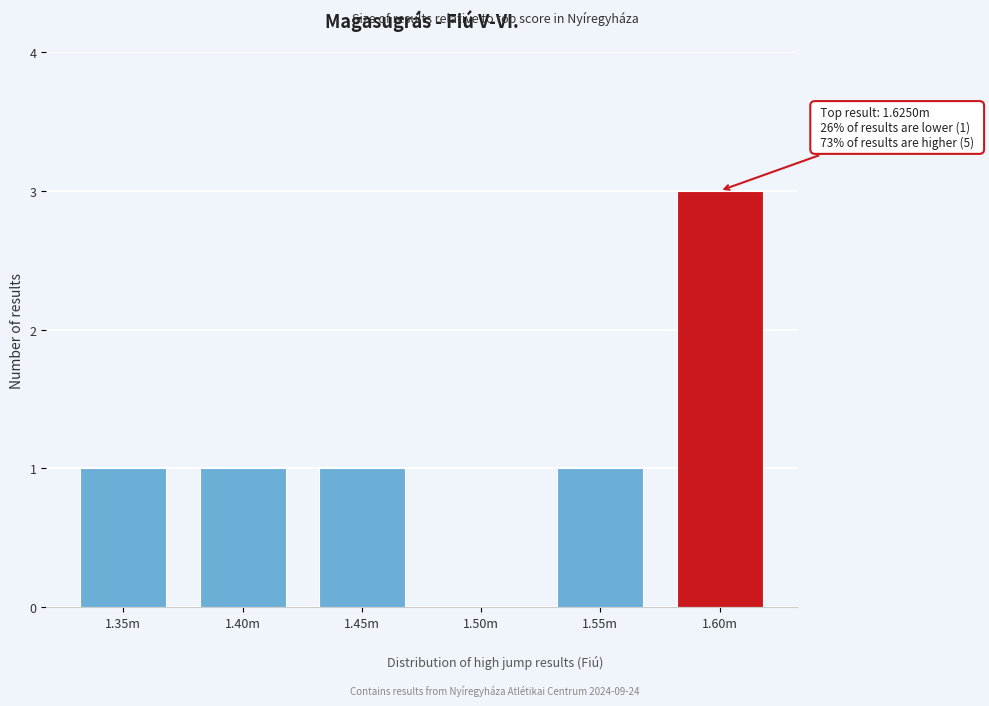

Reading right to left, extract all data points from this chart.

1.60m=3	1.55m=1	1.50m=0	1.45m=1	1.40m=1	1.35m=1